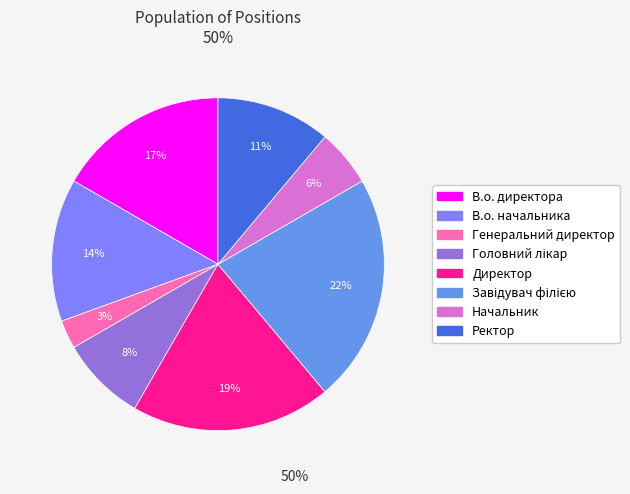

True or false: Ректор accounts for 11% of the total.

True